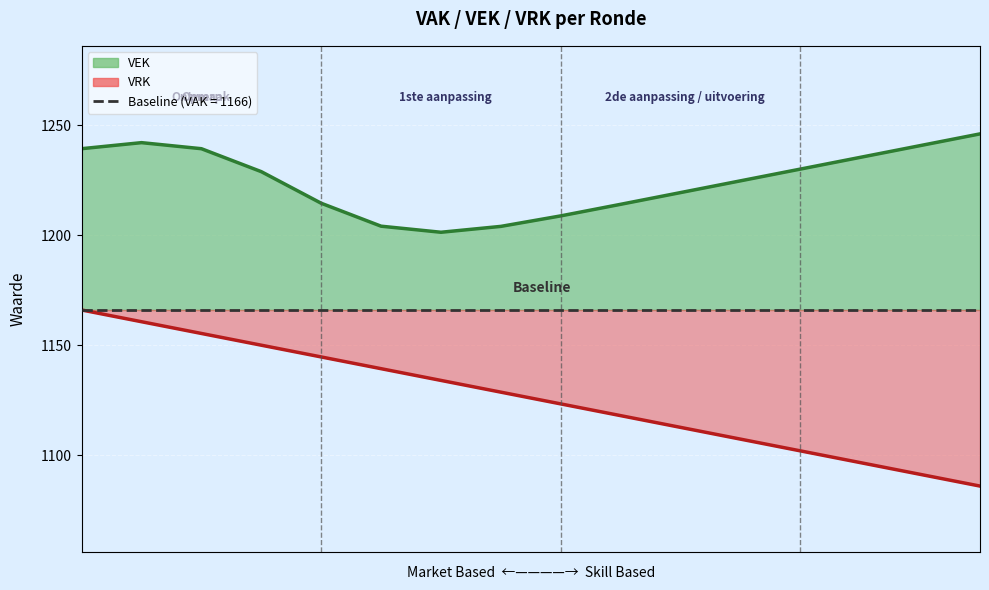

What is the approximate value of VEK lijn at 2?

1239.3